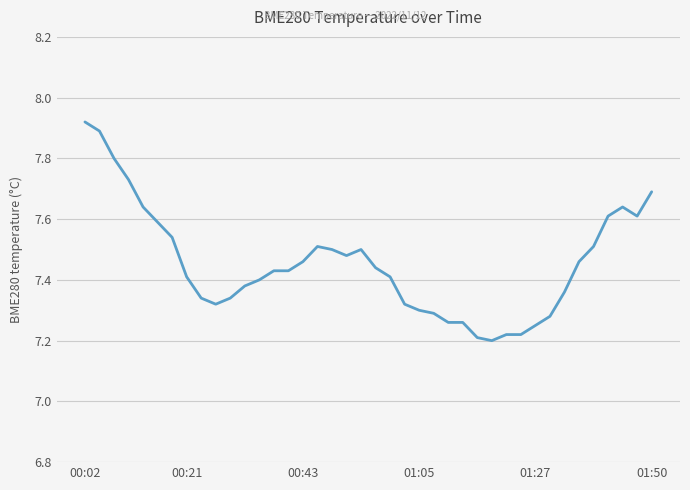

Does the chart display data point markers on the line(s)?

No